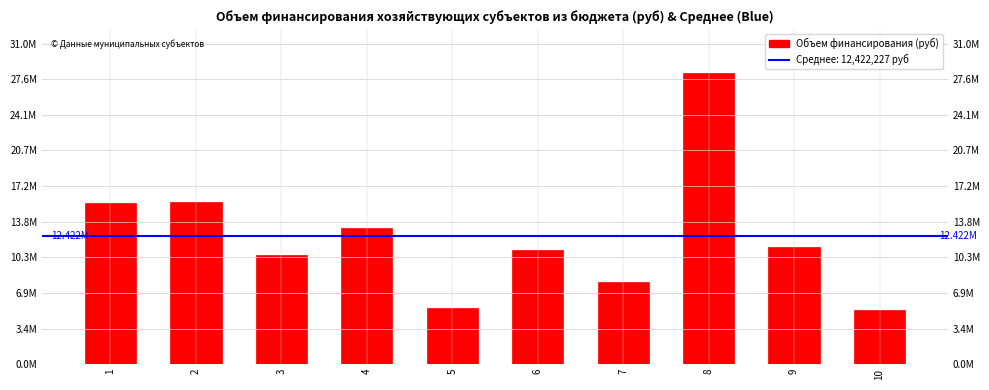

What is the average value?

12422227